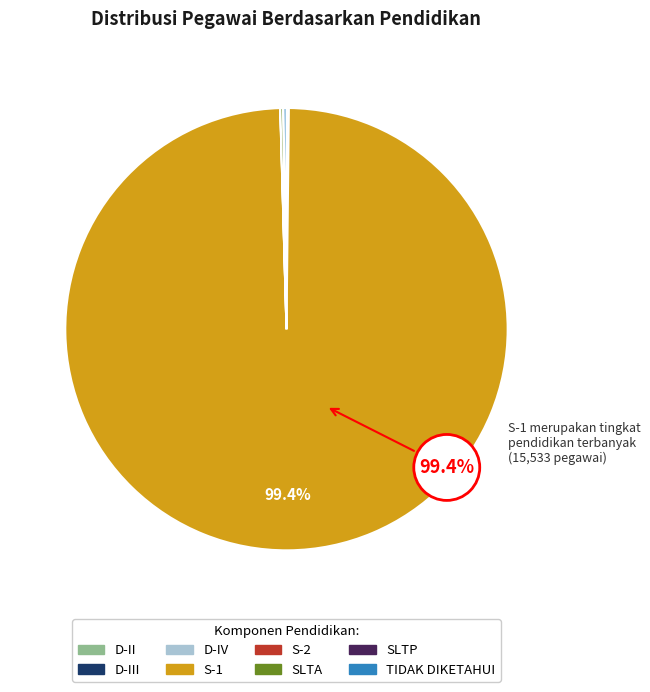

What is the largest slice in the pie chart?

S-1